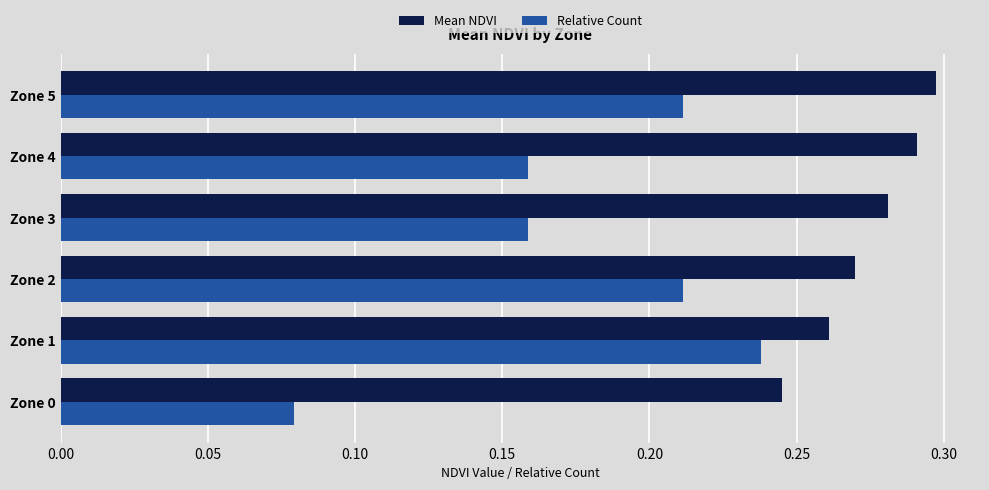

What is the sum of all Relative Count values?

1.1